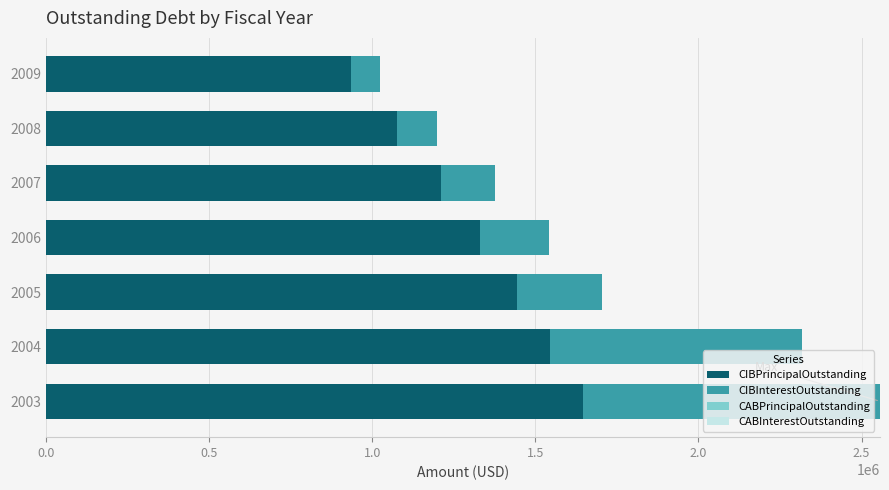

At which category is the sum across all series the highest?

2003